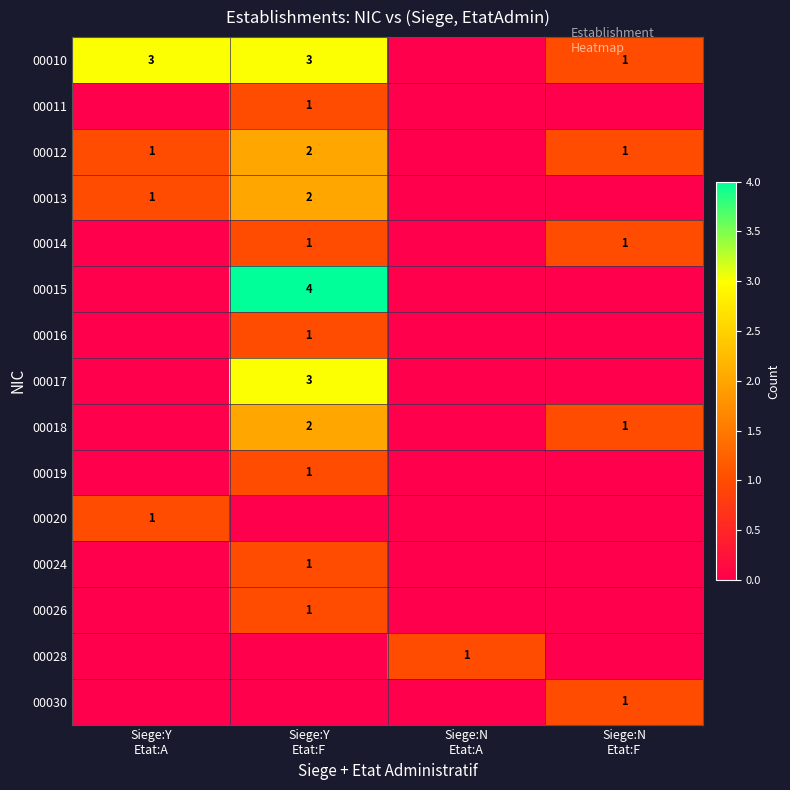

Between Siege:N
Etat:A and Siege:Y
Etat:F, which is larger?

Siege:Y
Etat:F